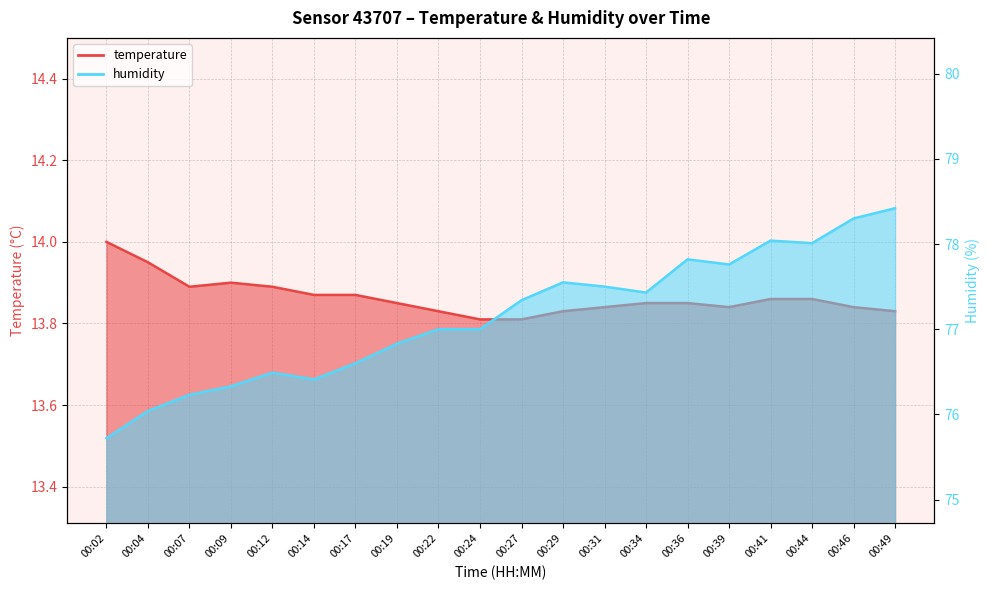

At which label is humidity closest to 77?

00:22